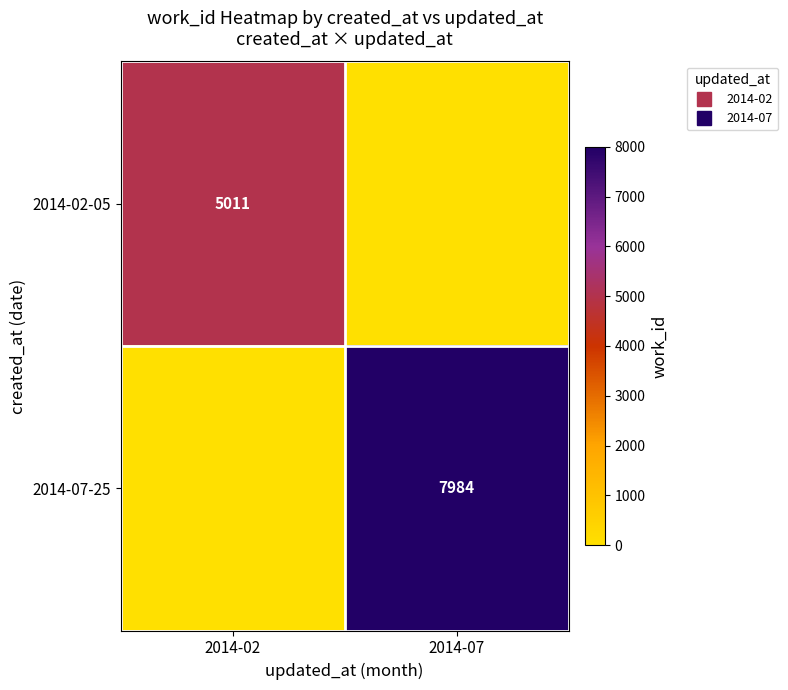

At how many categories does at least one series exceed 6084?

1